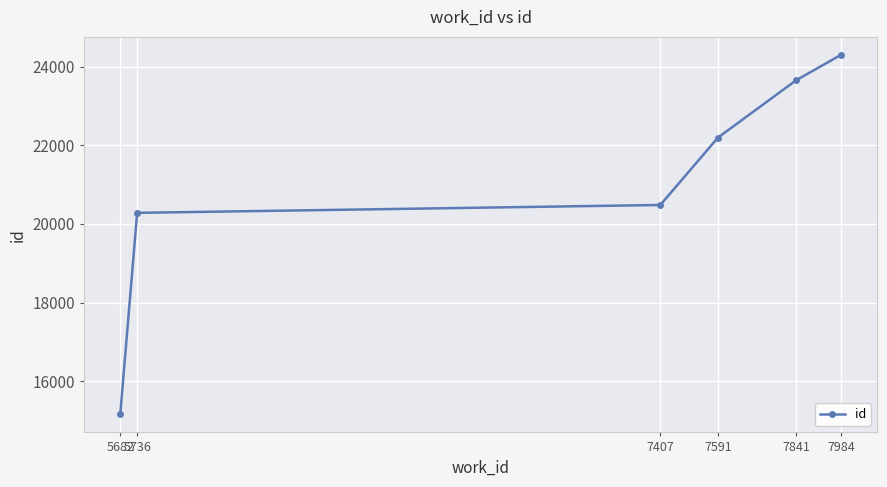

Rank the categories by value from lowest to highest.

5682, 5736, 7407, 7591, 7841, 7984